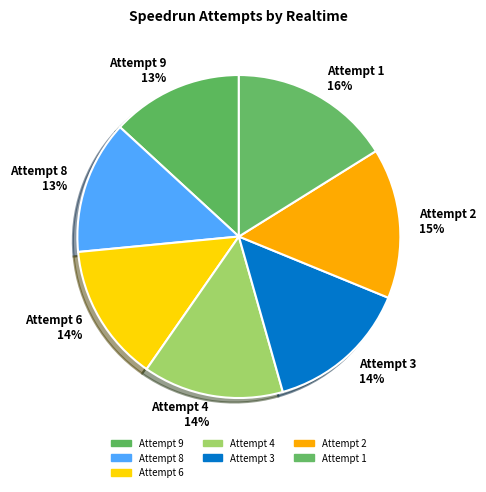

Which has a higher value, Attempt 3 14% or Attempt 2 15%?

Attempt 2 15%